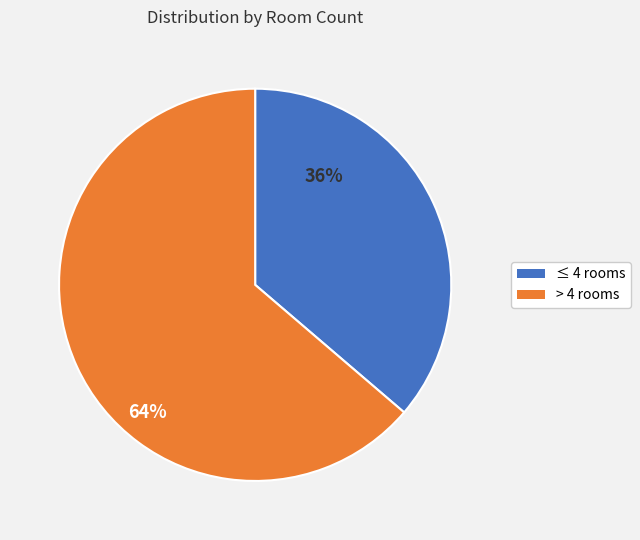

To the nearest percent, what is the average slice percentage?

50%